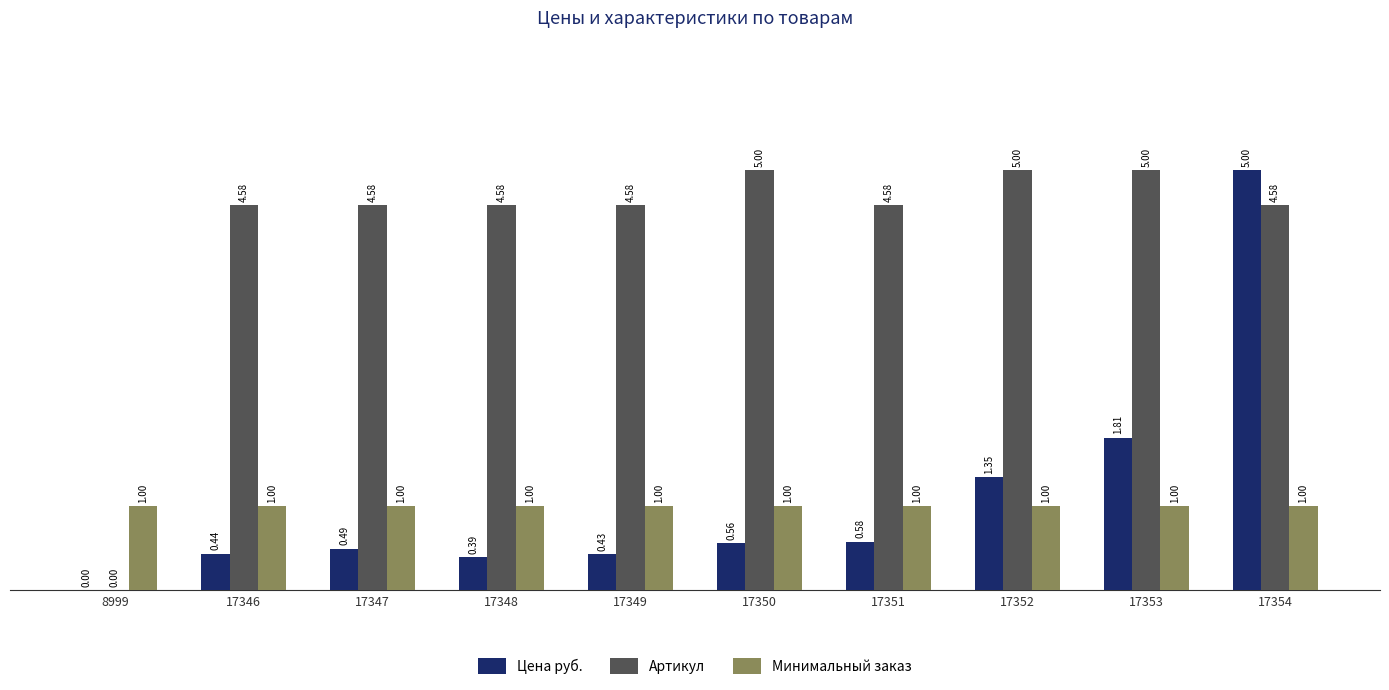

At which category is the sum across all series the highest?

17354